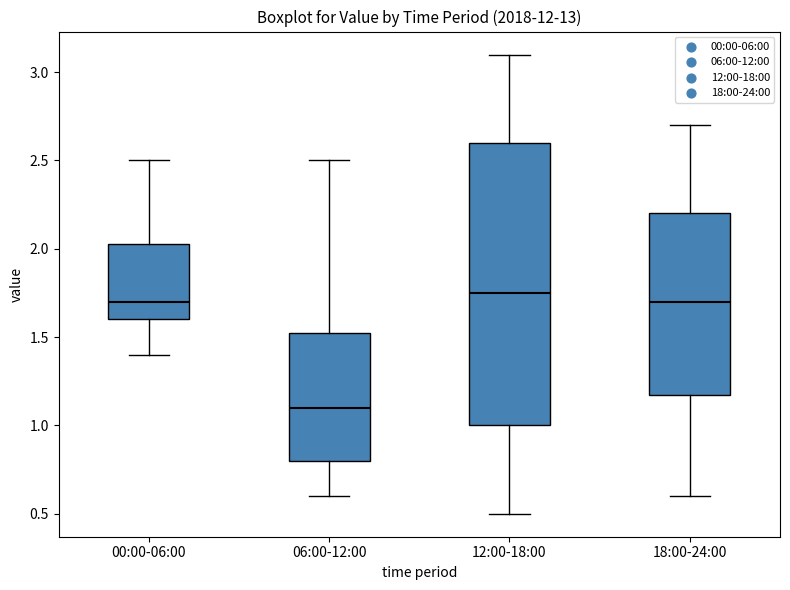

Where does the lower whisker of the box for 18:00-24:00 end on the y-axis? The values are not printed on the chart, so give them approximately, as read against the axis.

0.60